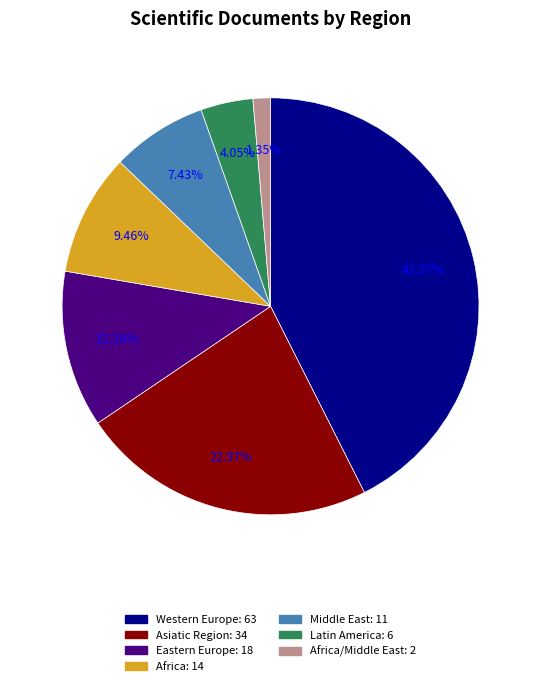

Does any single category account for the majority?

No